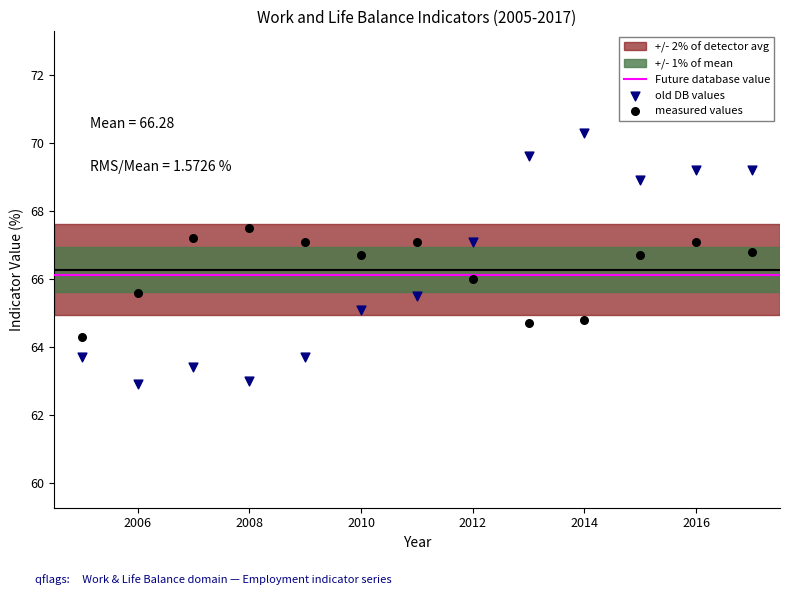

Which series reaches the minimum Y coordinate?

old DB values